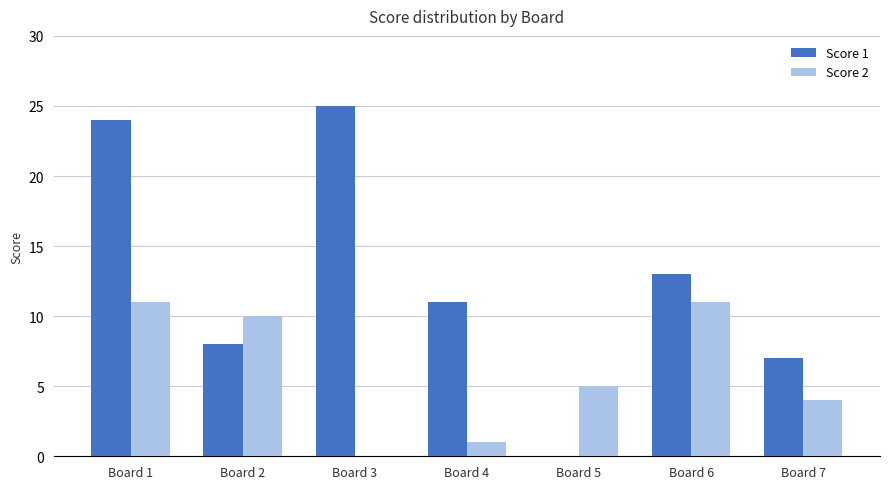

Is it true that Score 1 equals 25 at Board 3?

True